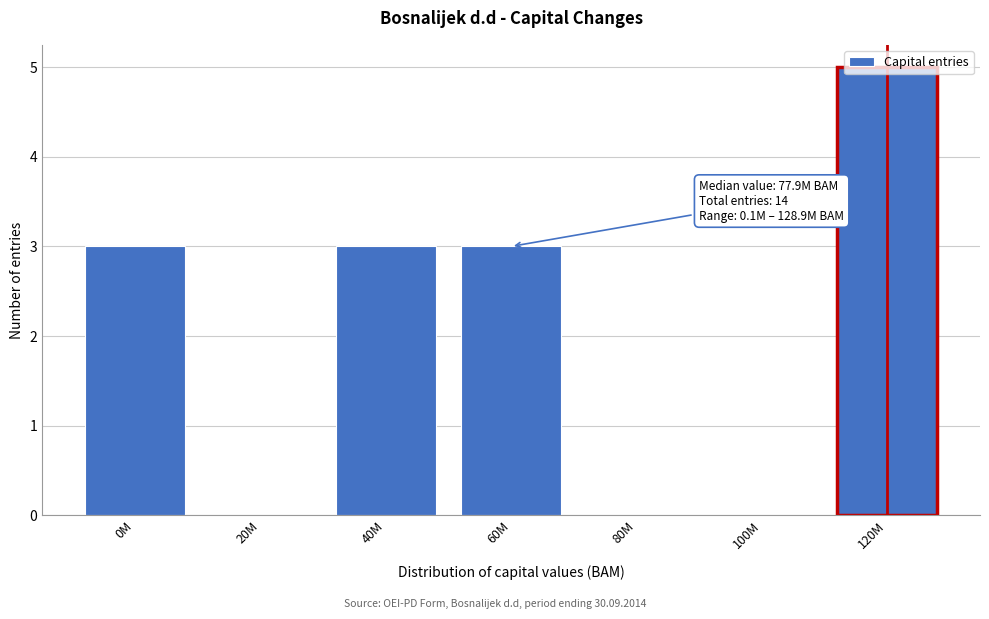

At which category does the chart reach its peak across all series?

120M